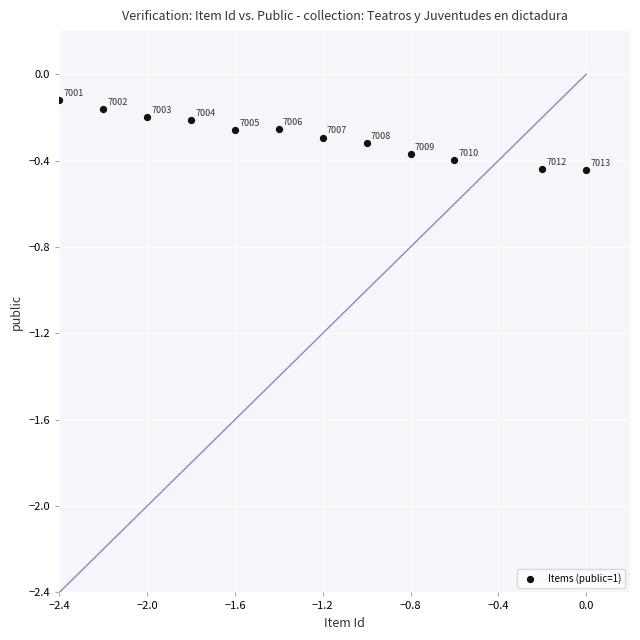

What is the average X value?

-1.3